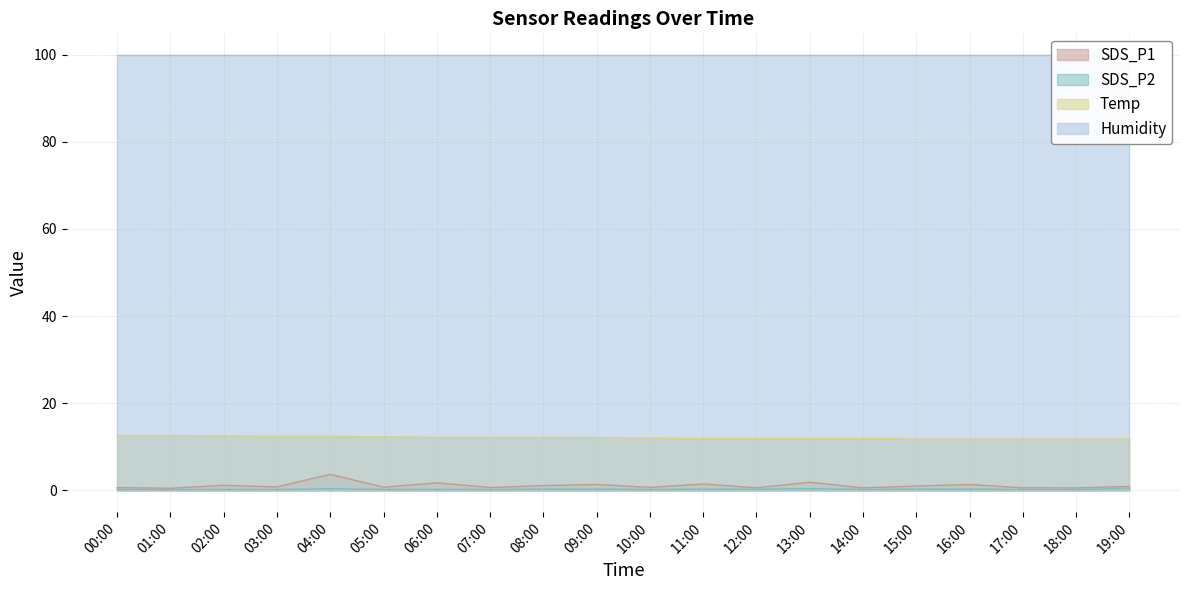

How many values in the Temp series exceed 12?

10